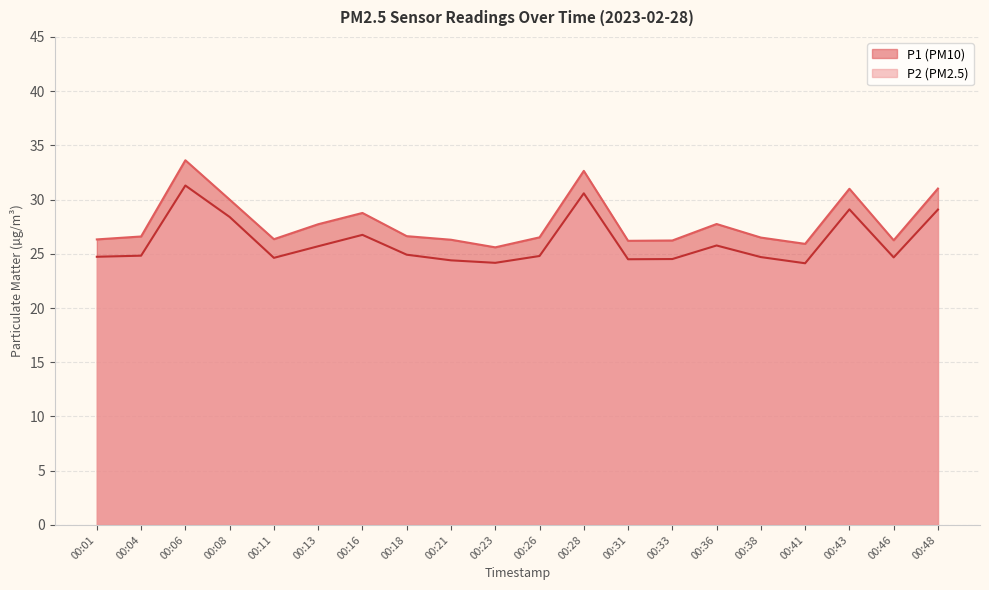

The value of P2 at 00:31 is 13.2. True or false?

False